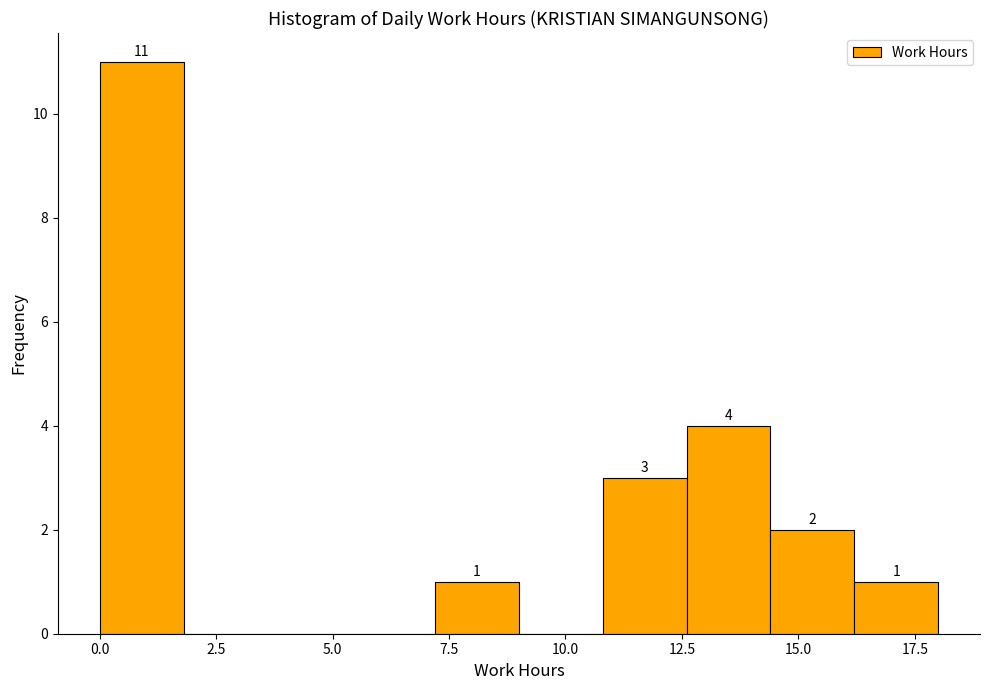

Around what value on the x-axis is the tallest bar? Give the approximate position of its centre, as read against the axis.

1.0